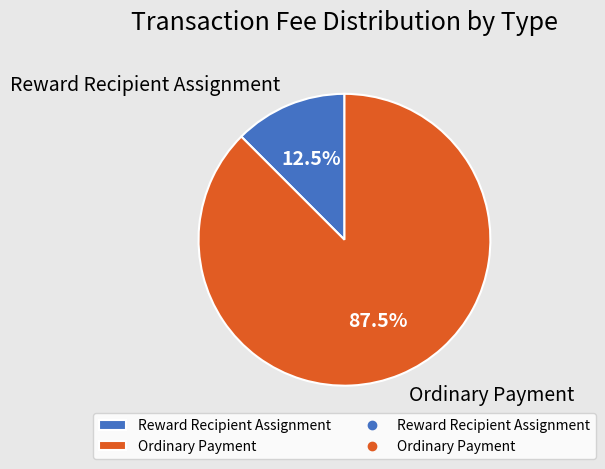

What percentage is NOT represented by Ordinary Payment?

12.5%